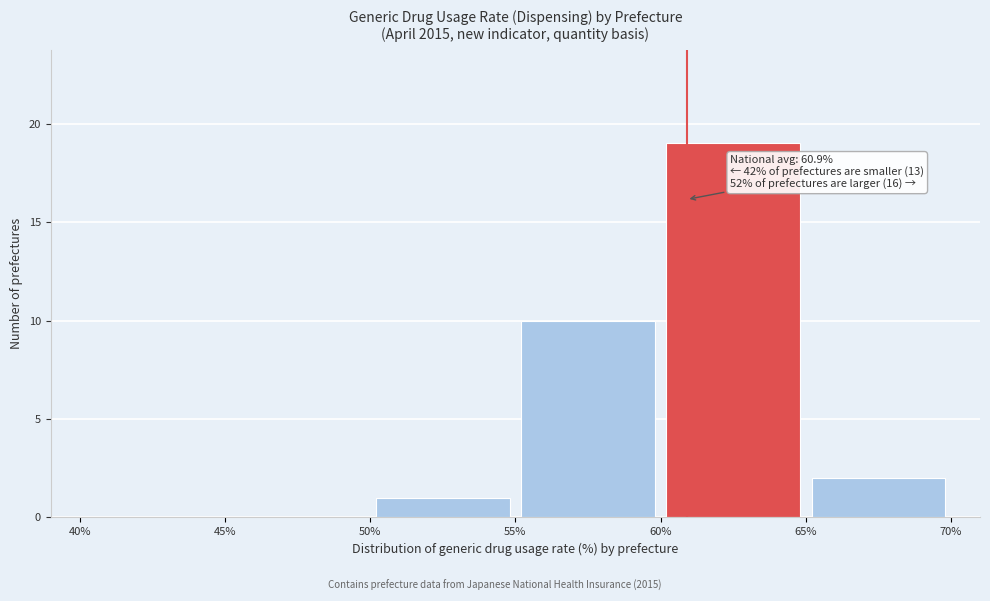

Over which range of the x-axis is the bar tallest?

60% to 65%